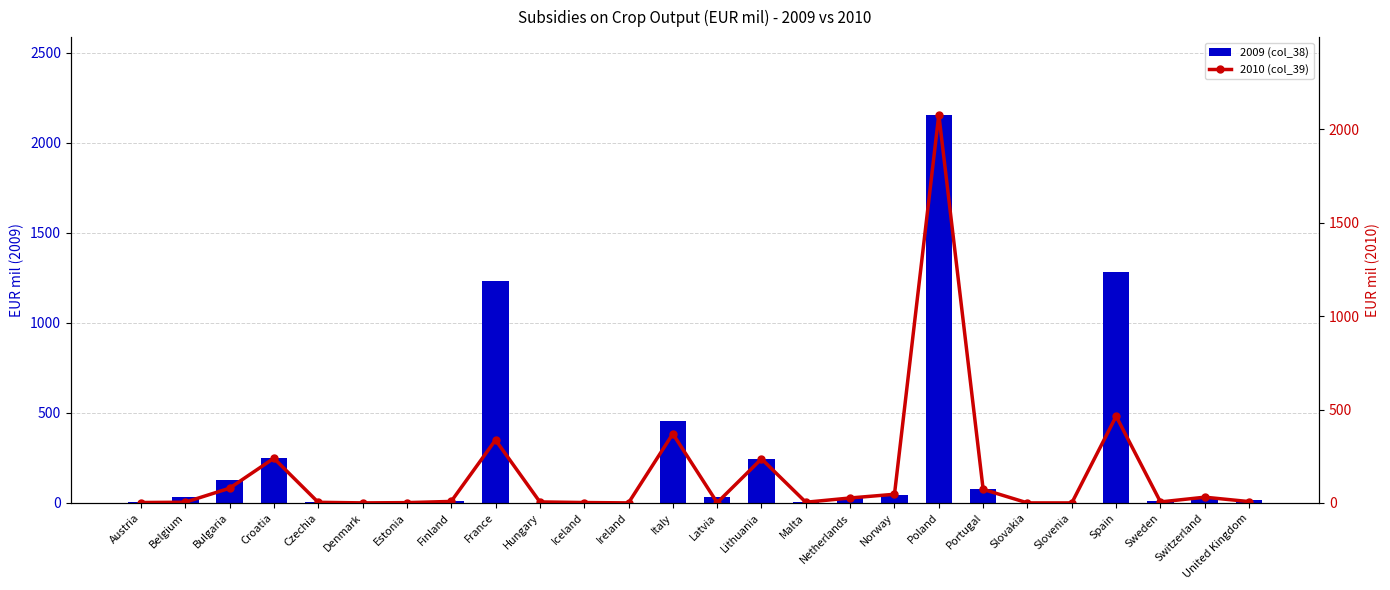

What is the value of the 2009 (col_38) bar at the 24th from the left?

9.2